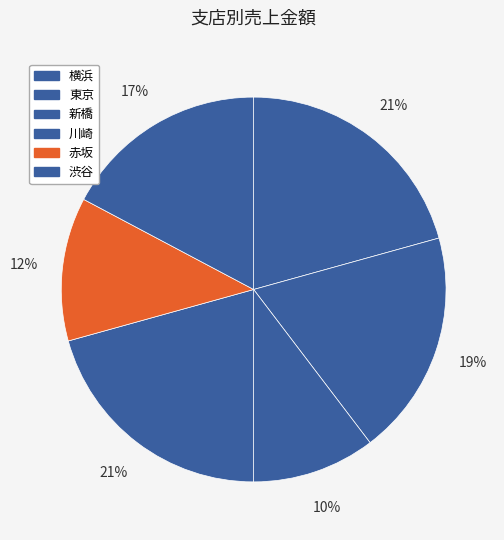

To the nearest percent, what percentage of the pie is 東京?

19%